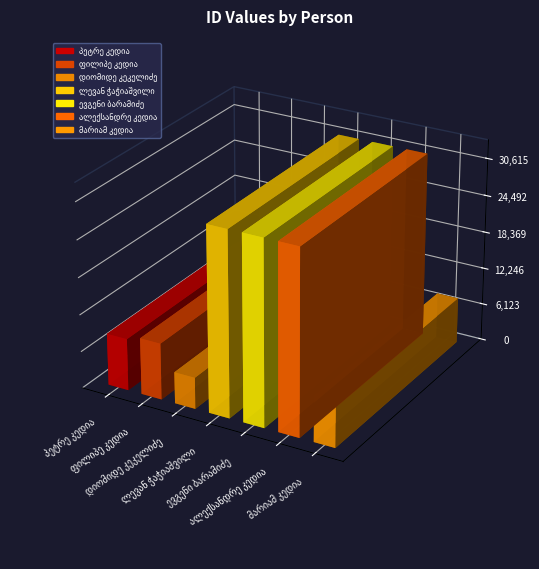

Count the number of categories in the chart.

7